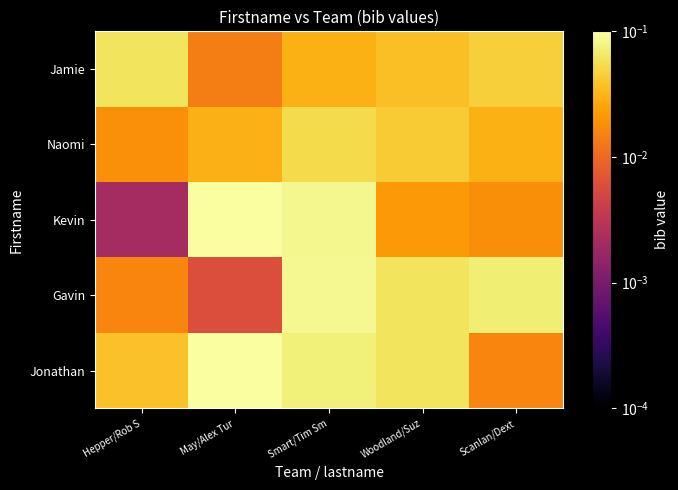

Reading left to right, extract all data points from this chart.

Jonathan: Hepper/Rob S=0.0	May/Alex Tur=0.1	Smart/Tim Sm=0.1	Woodland/Suz=0.1	Scanlan/Dext=0.0
Gavin: Hepper/Rob S=0.0	May/Alex Tur=0.0	Smart/Tim Sm=0.1	Woodland/Suz=0.1	Scanlan/Dext=0.1
Kevin: Hepper/Rob S=0.0	May/Alex Tur=0.1	Smart/Tim Sm=0.1	Woodland/Suz=0.0	Scanlan/Dext=0.0
Naomi: Hepper/Rob S=0.0	May/Alex Tur=0.0	Smart/Tim Sm=0.1	Woodland/Suz=0.0	Scanlan/Dext=0.0
Jamie: Hepper/Rob S=0.1	May/Alex Tur=0.0	Smart/Tim Sm=0.0	Woodland/Suz=0.0	Scanlan/Dext=0.0